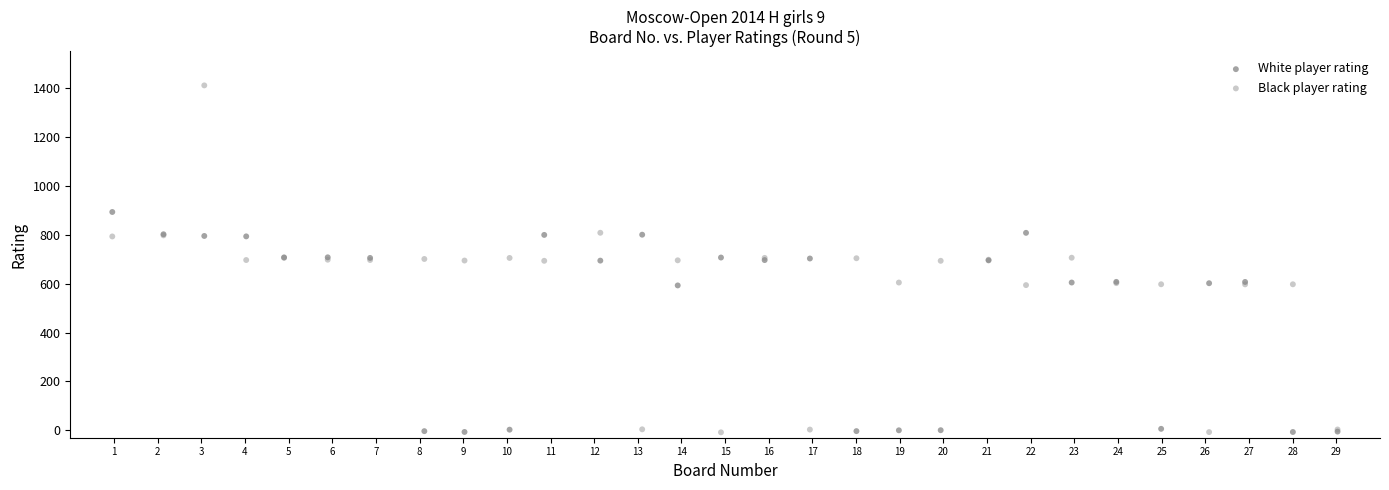

Which series contains the highest Y value?

Black player rating